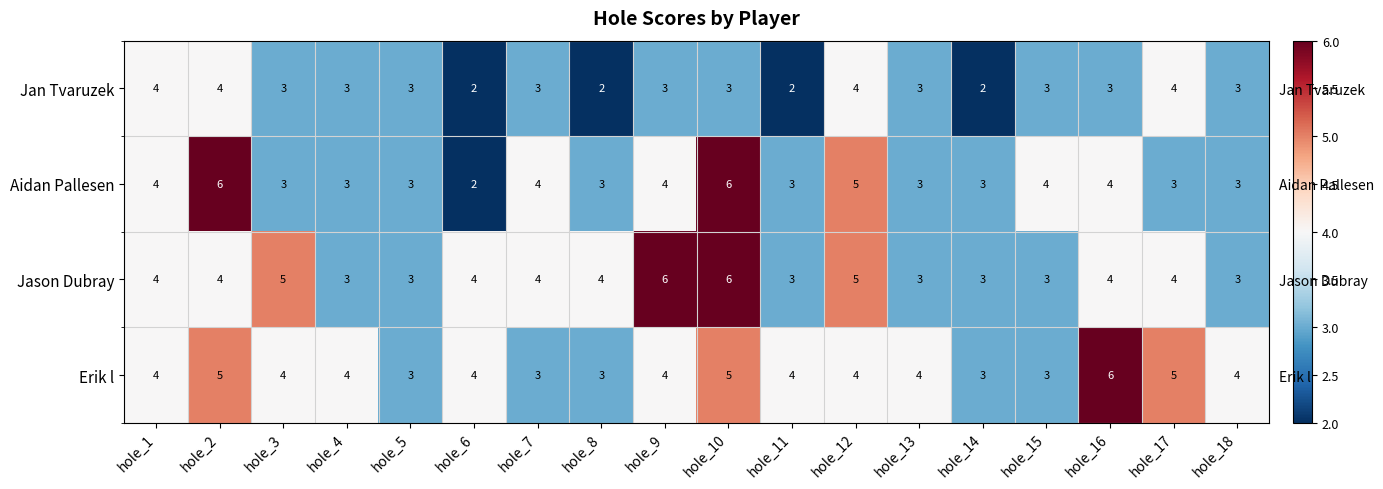

Rank the series at hole_6 from lowest to highest value.

Jan Tvaruzek, Aidan Pallesen, Jason Dubray, Erik l